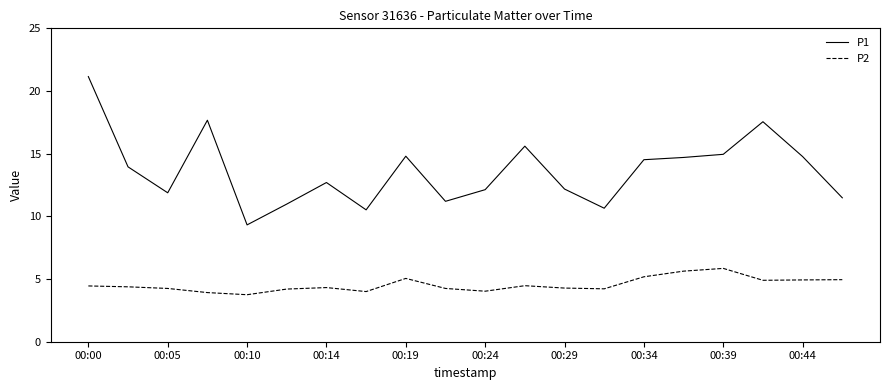

List the series in order of their overall mean, highest first.

P1, P2